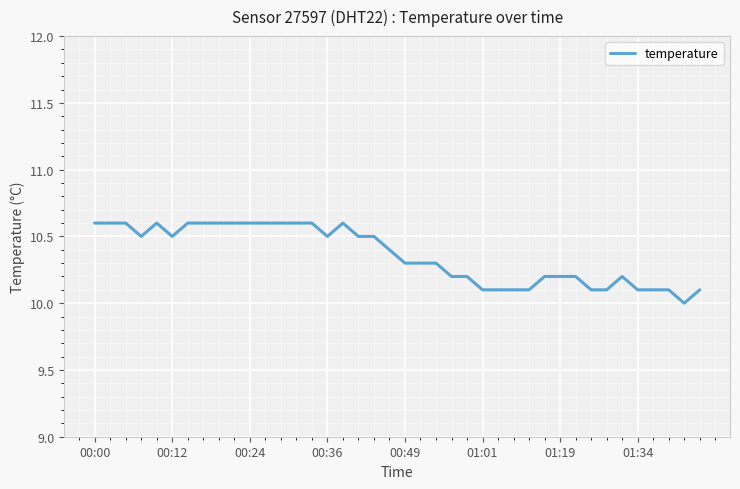

What is the difference between the maximum and minimum values?

0.6